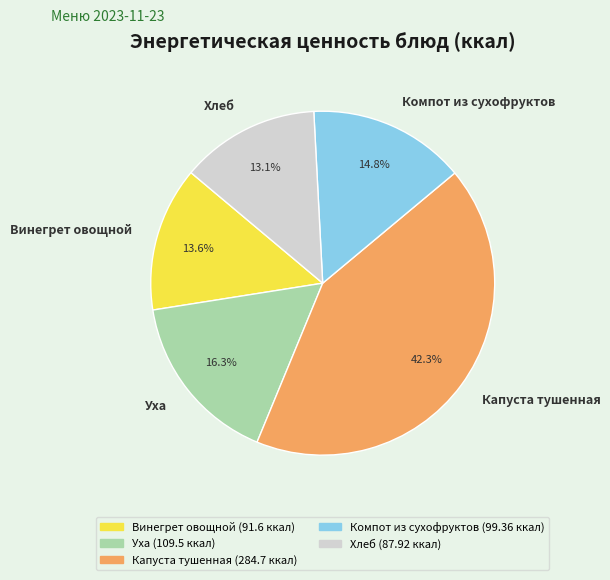

To the nearest percent, what portion does Уха represent?

16%